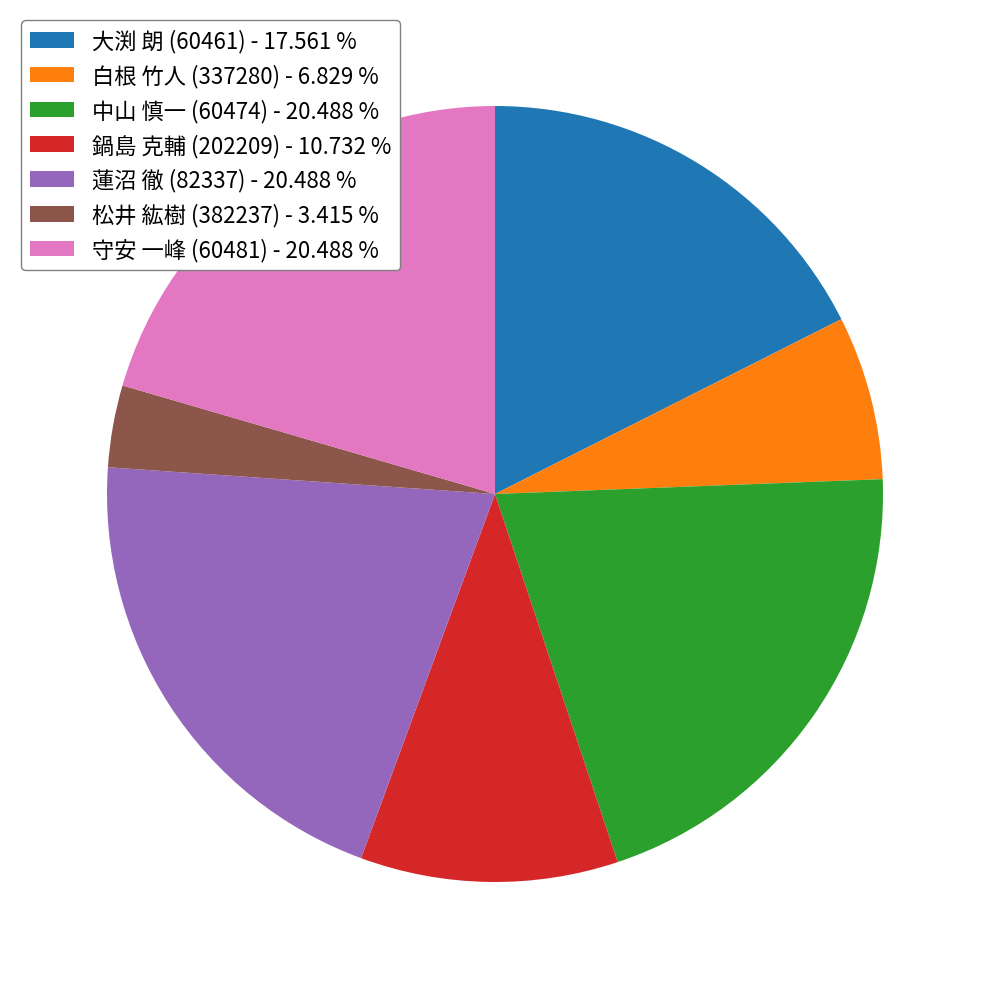

What is the ratio of the value at 中山 慎一 (60474) - 20.488 % to the value at 守安 一峰 (60481) - 20.488 %?

1.0